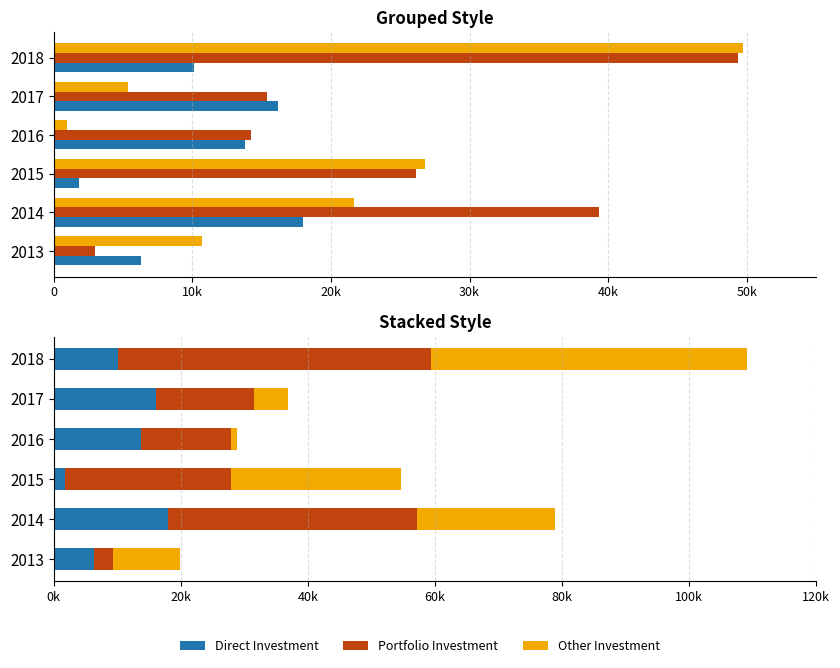

True or false: Portfolio Investment has a value of 4101.4 at 2013.

False